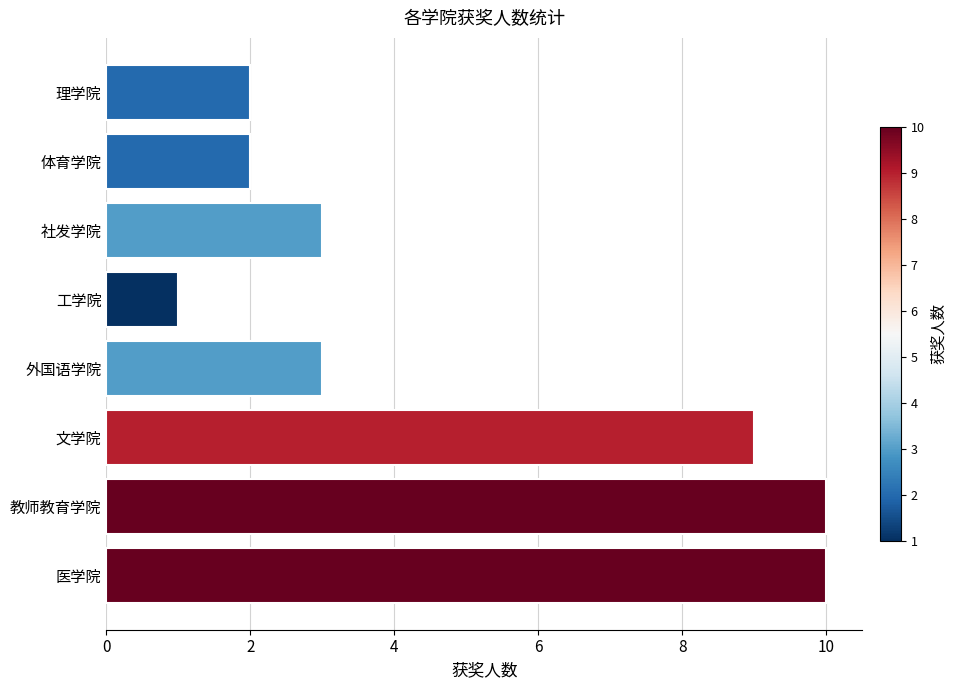

What value does the data have at 社发学院?

3